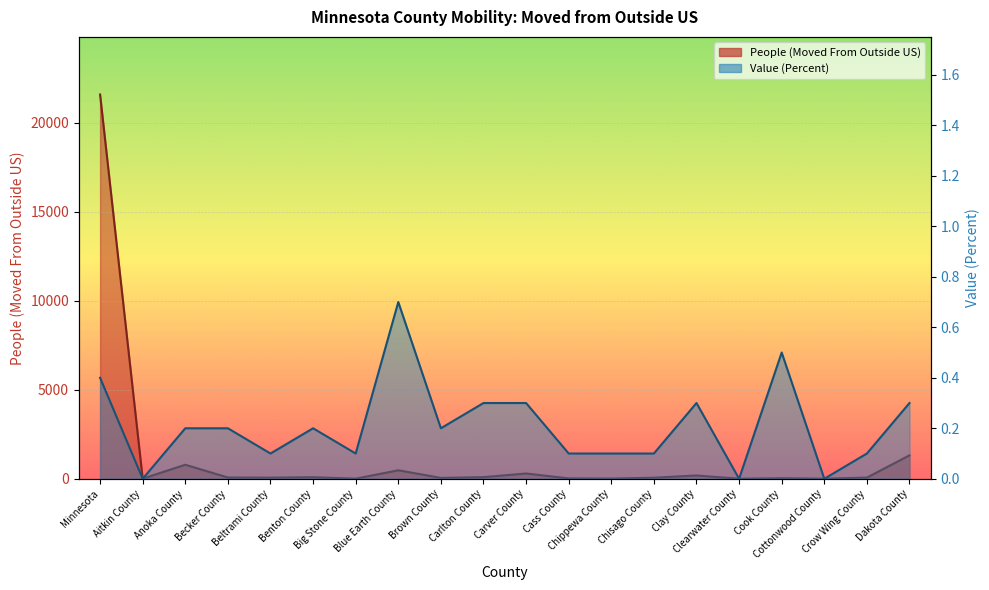

Read the People (Moved From Outside US) value at Benton County.

87.0